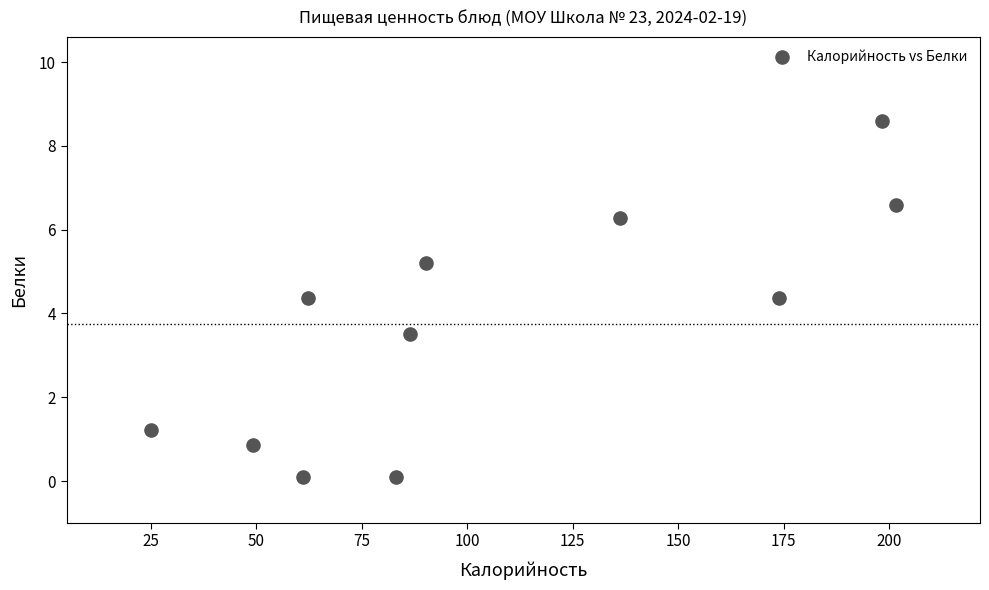

What is the range of Y values (max minus min)?

8.5